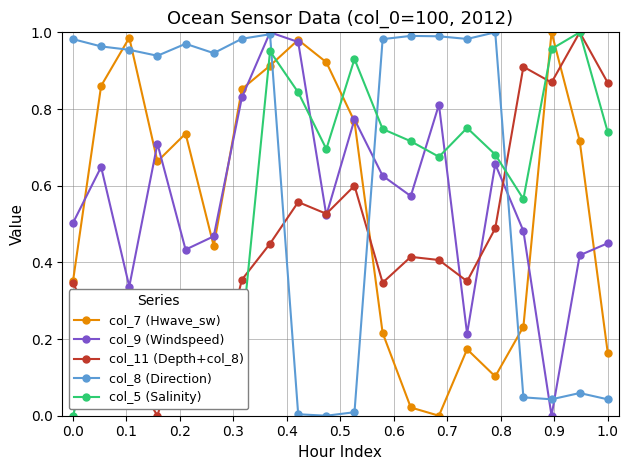

Which series ends up on top after the final intersection of col_5 (Salinity) and col_7 (Hwave_sw)?

col_5 (Salinity)